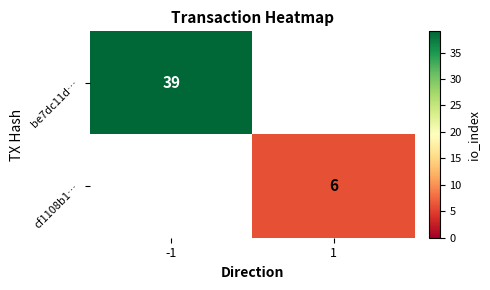

True or false: be7dc11d… has a value of 39 at -1.

True